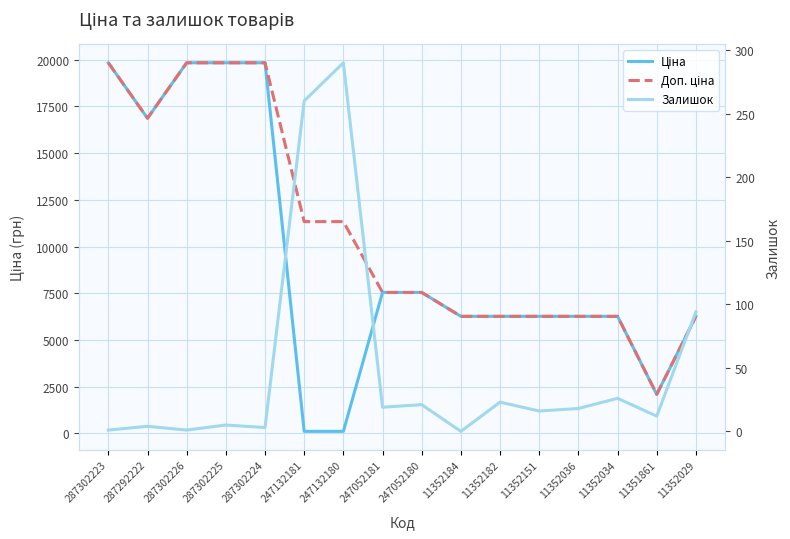

What is the label of the 6th point from the right?

11352182